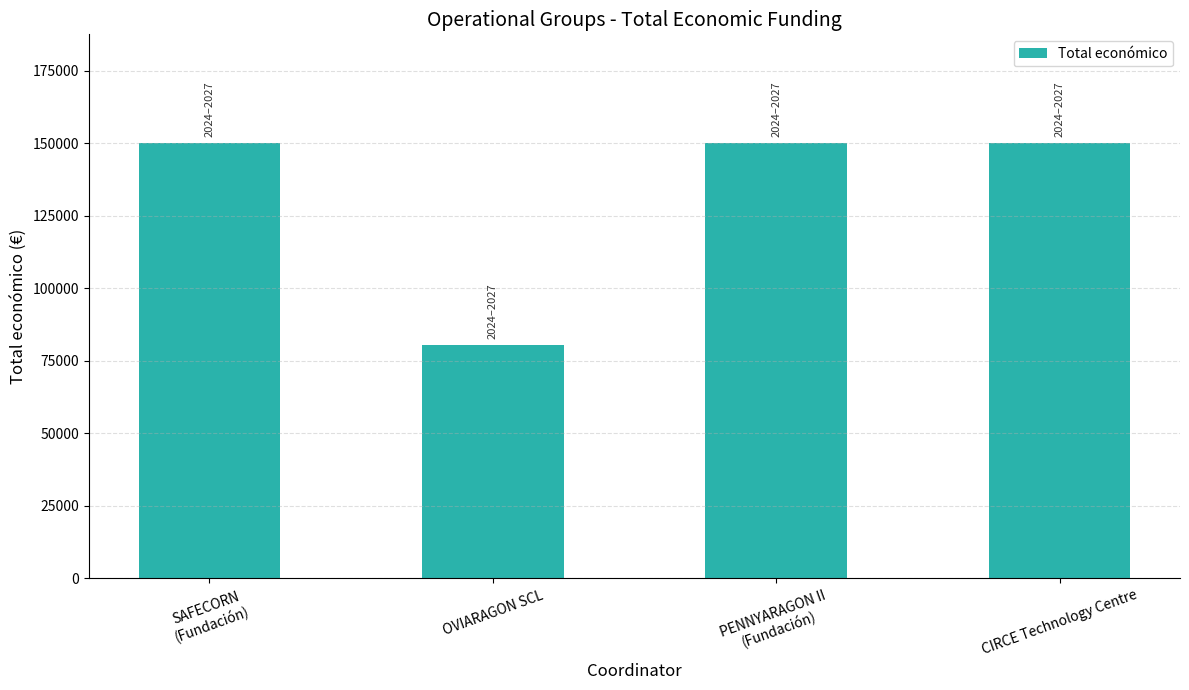

What is the approximate value at OVIARAGON SCL, to the nearest 10?

80500